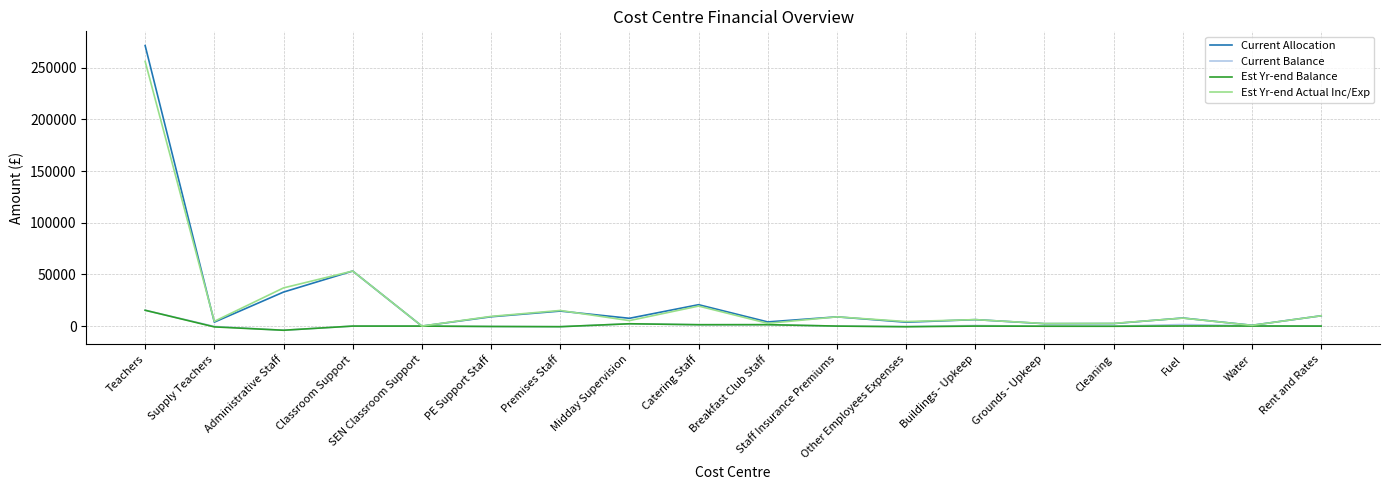

At which category is the sum across all series the highest?

Teachers